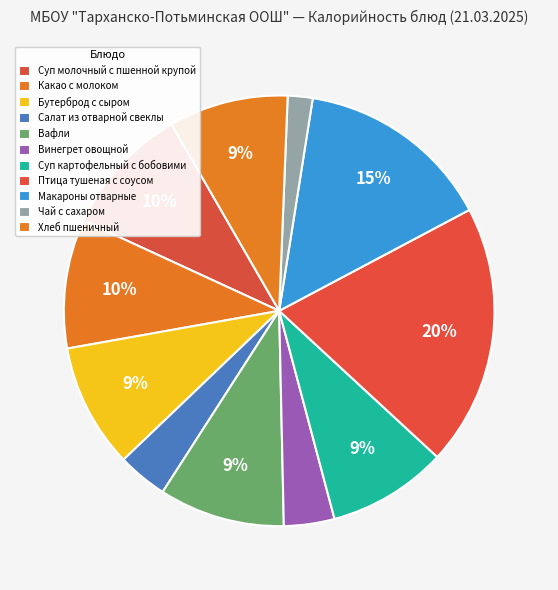

Is it true that Винегрет овощной is 4% of the pie?

True